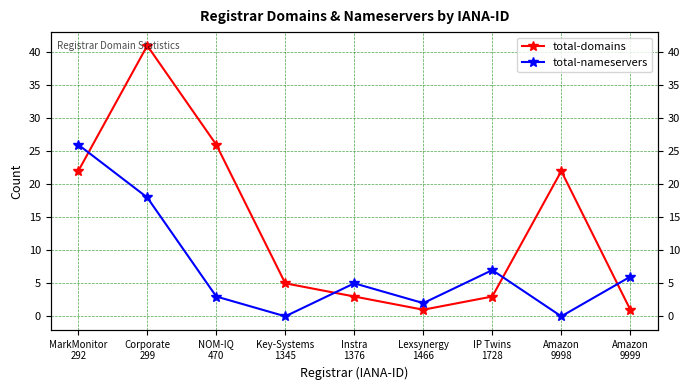

True or false: total-domains has a value of 41 at Corporate
299.

True